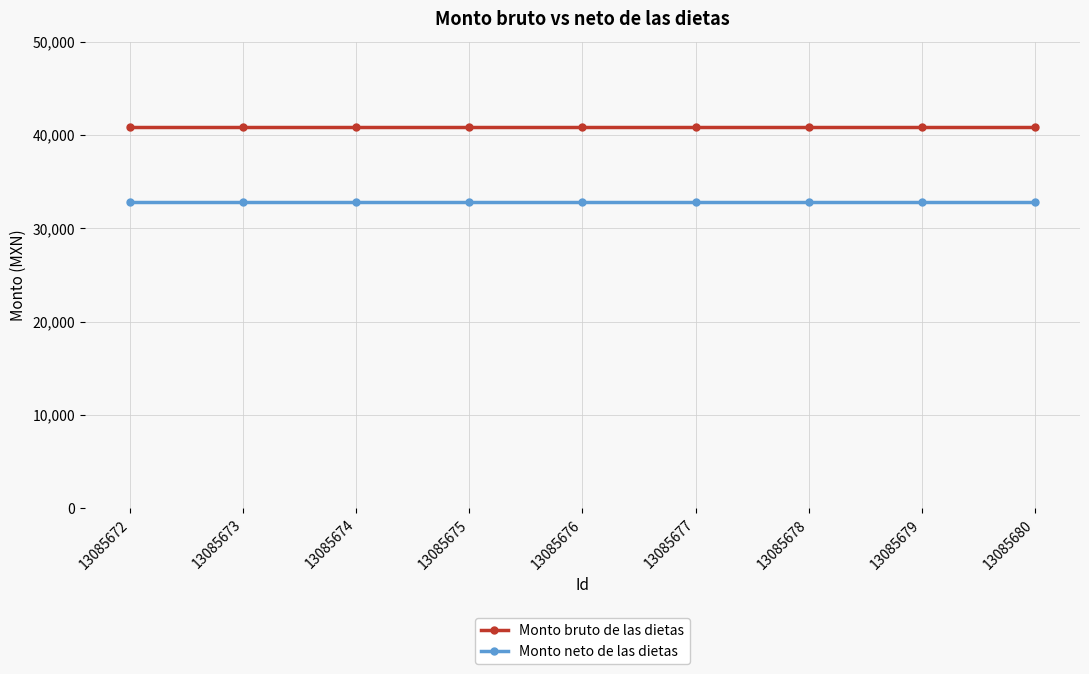

Reading left to right, transcribe all the data shown in this chart.

Monto bruto de las dietas: 40796	40796	40796	40796	40796	40796	40796	40796	40796
Monto neto de las dietas: 32792	32792	32792	32792	32792	32792	32792	32792	32792